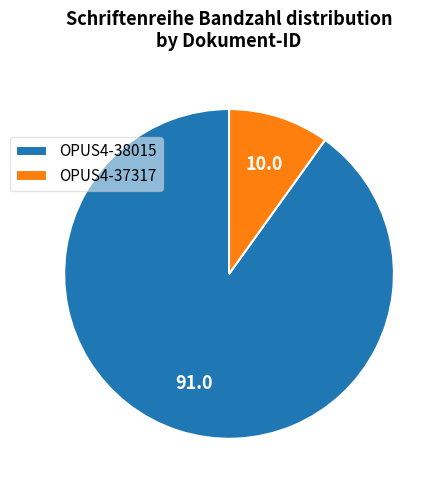

Is there any slice that represents more than half of the pie?

Yes